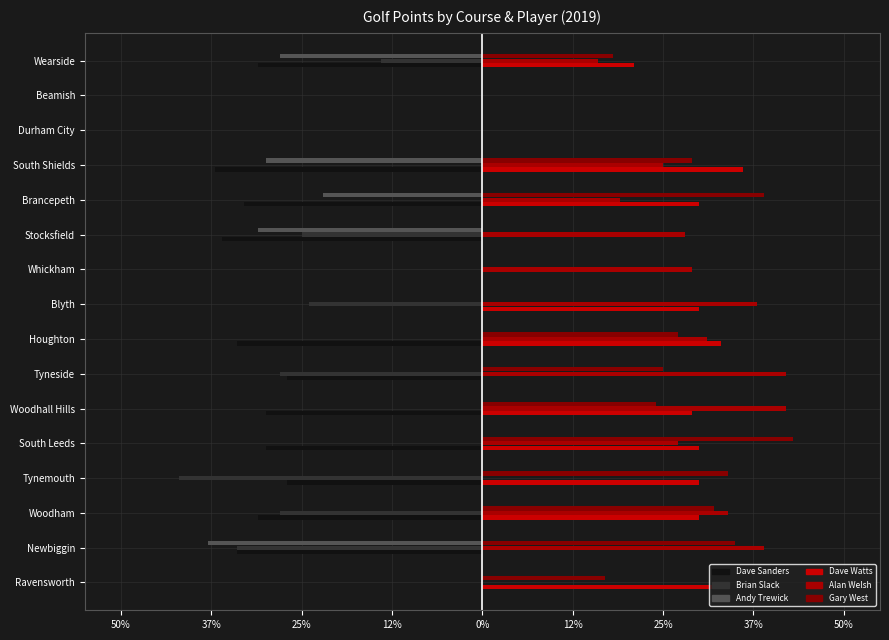

What are all the series names shown in the legend?

Dave Sanders, Brian Slack, Andy Trewick, Dave Watts, Alan Welsh, Gary West